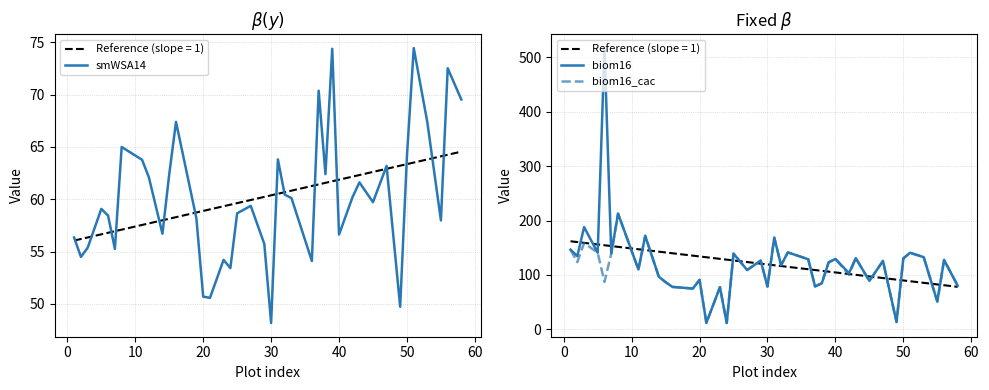

True or false: smWSA14 has a value of 78.6 at 30.

False